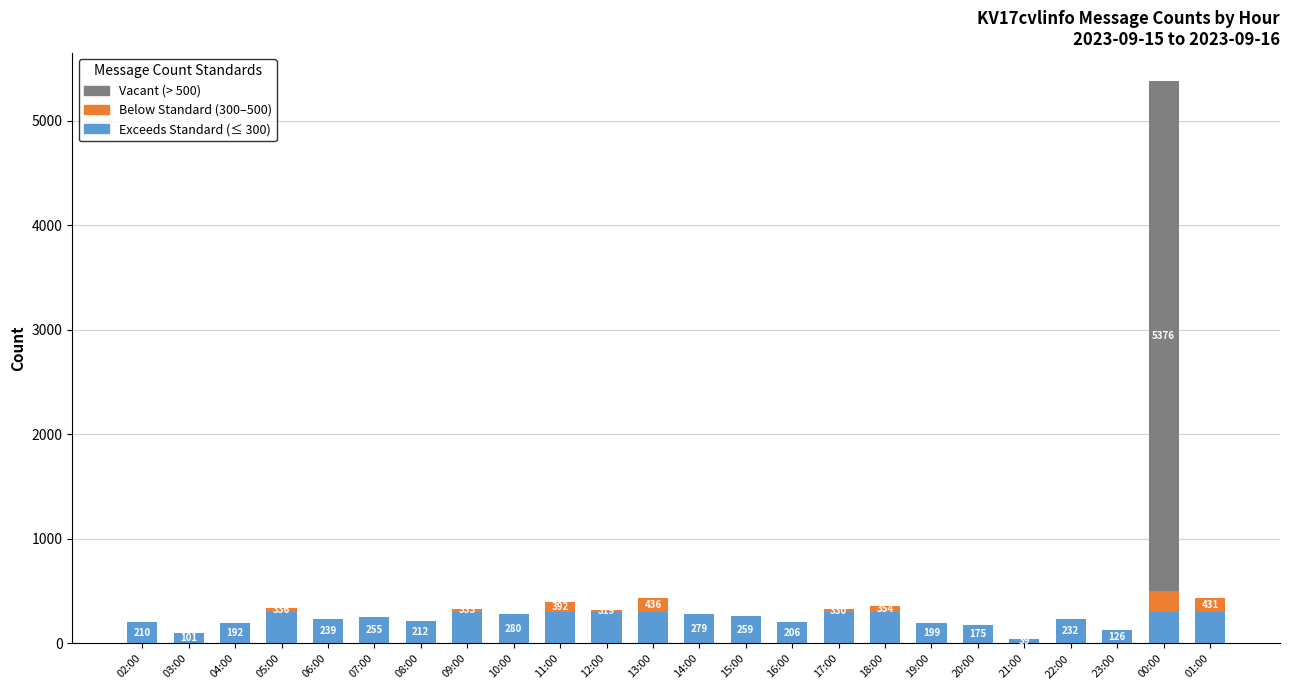

Count the number of categories in the chart.

24